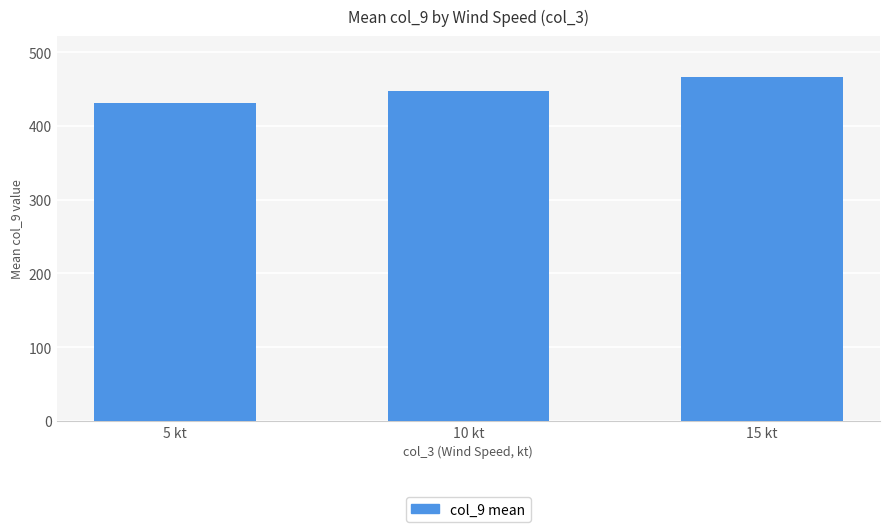

Is it true that the value at 5 kt is 430.7?

True